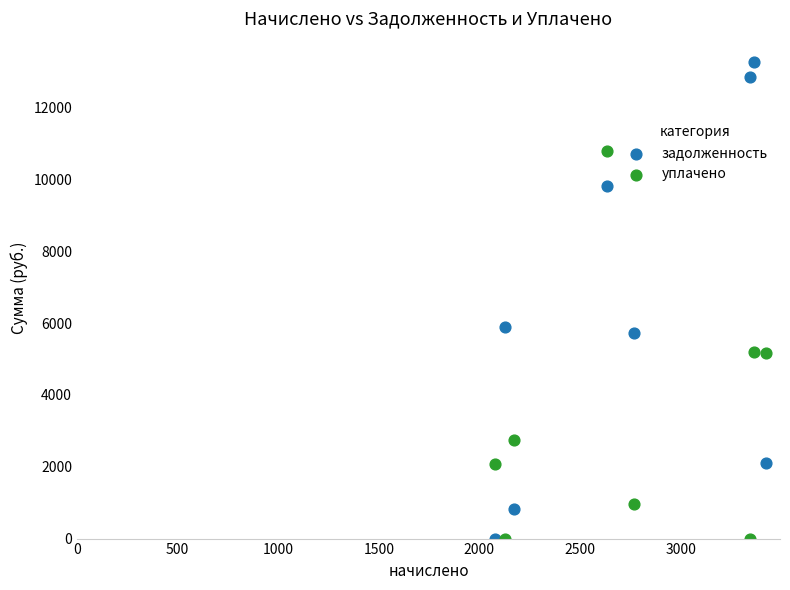

Which series has the widest spread of Y values?

задолженность